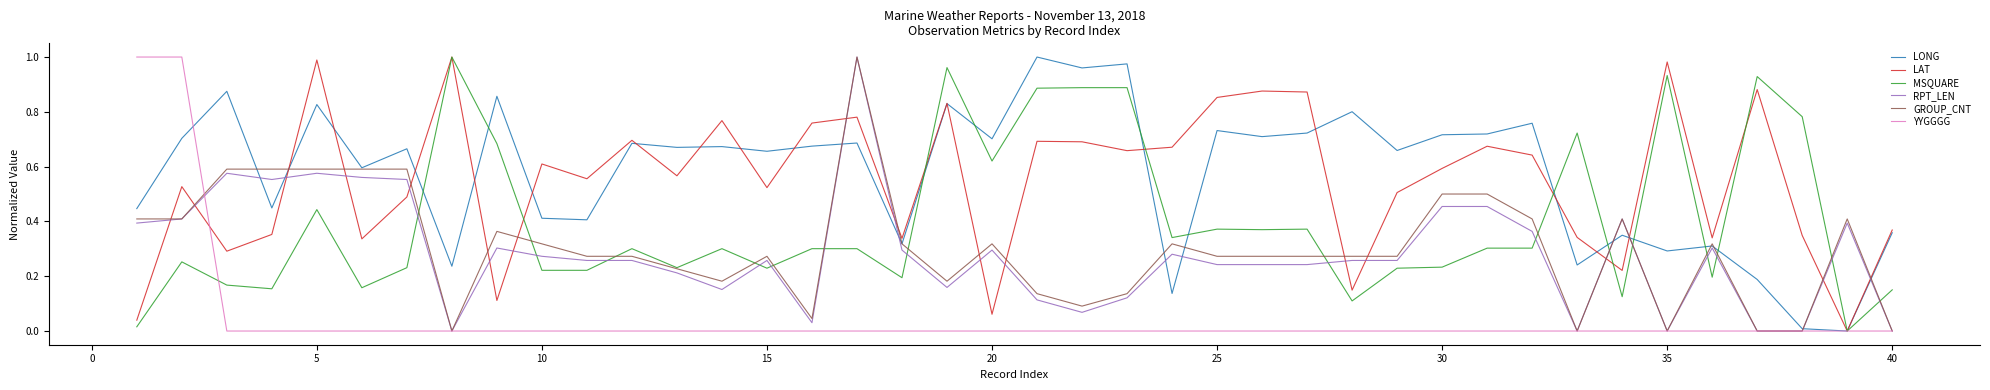

Which series has the largest total across all categories?

LONG